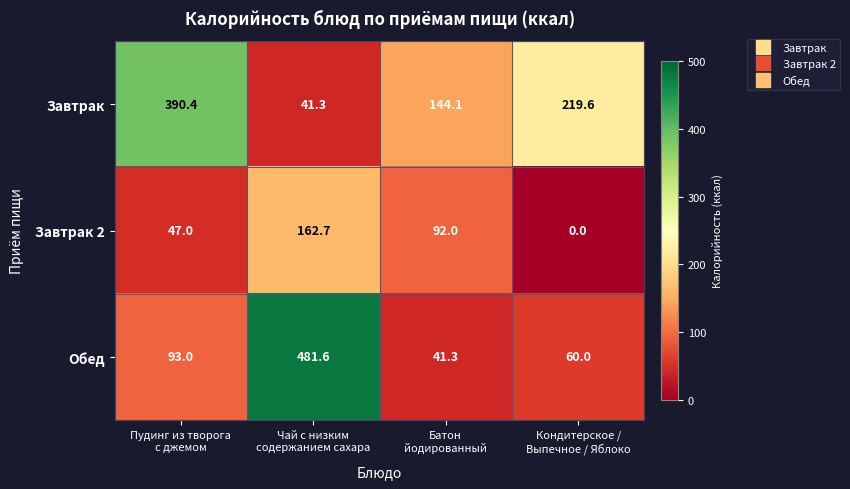

What is the sum of all Завтрак 2 values?

301.7